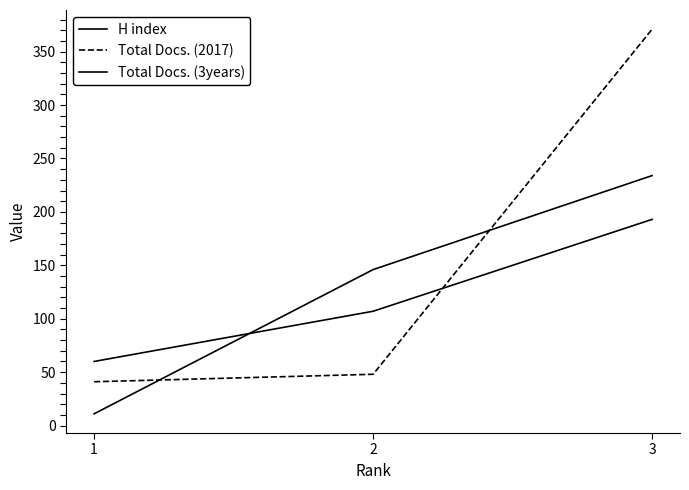

Which series has the widest spread of values?

Total Docs. (2017)